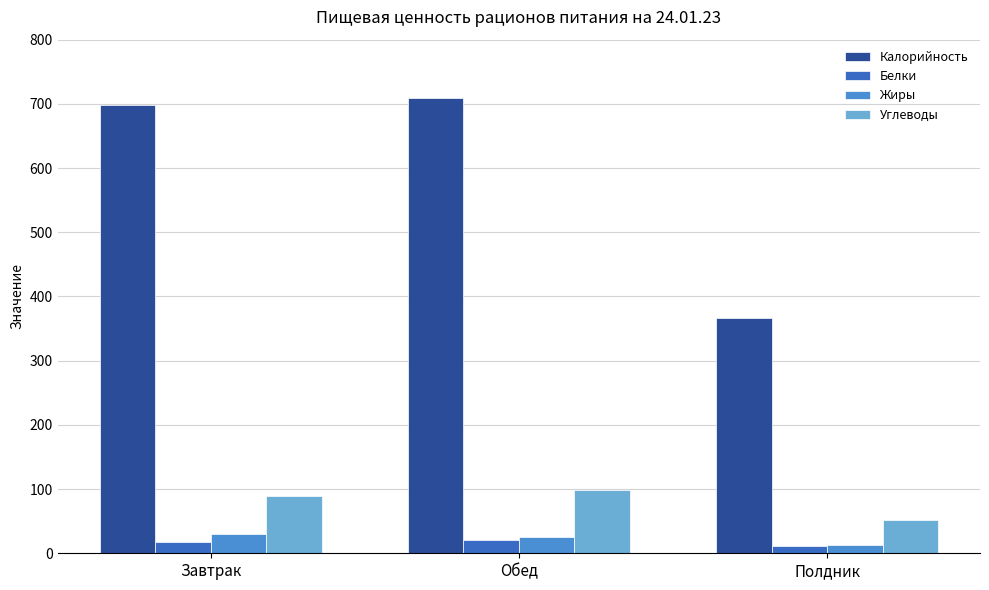

At which label is Калорийность closest to 537?

Завтрак